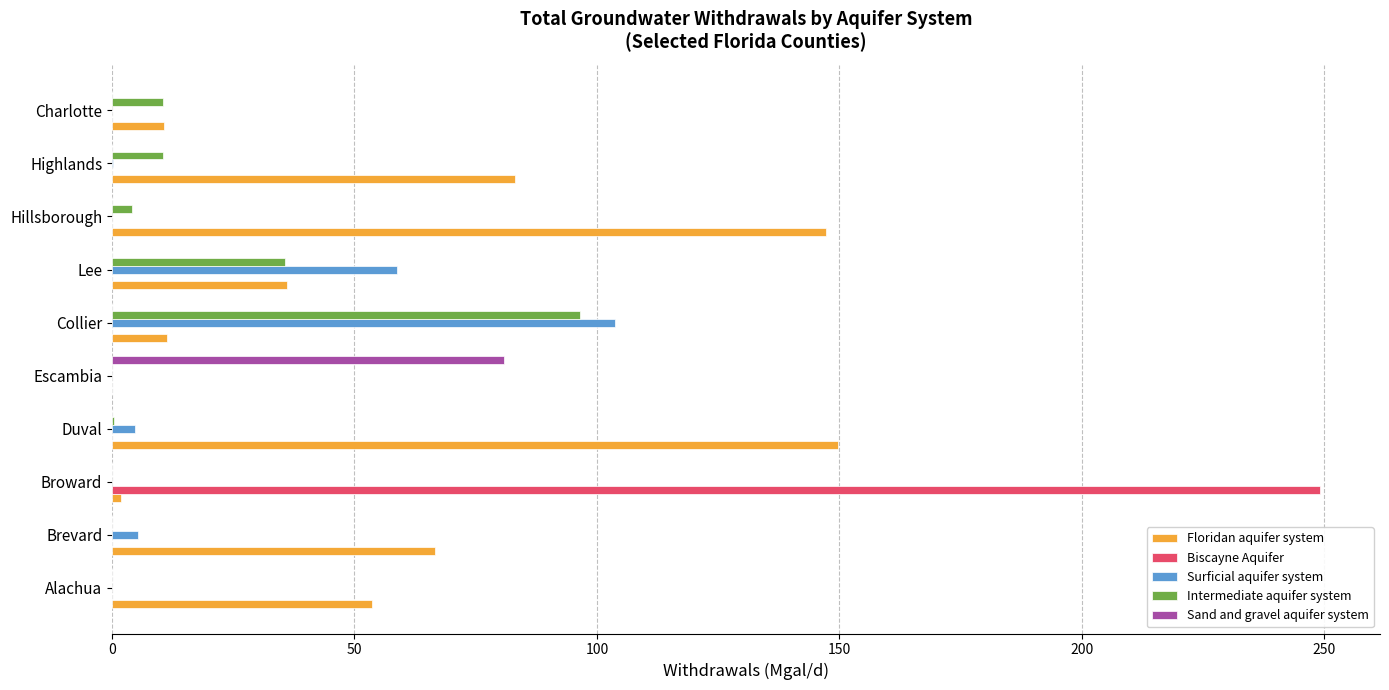

Where is Surficial aquifer system nearest to the value 51?

Lee